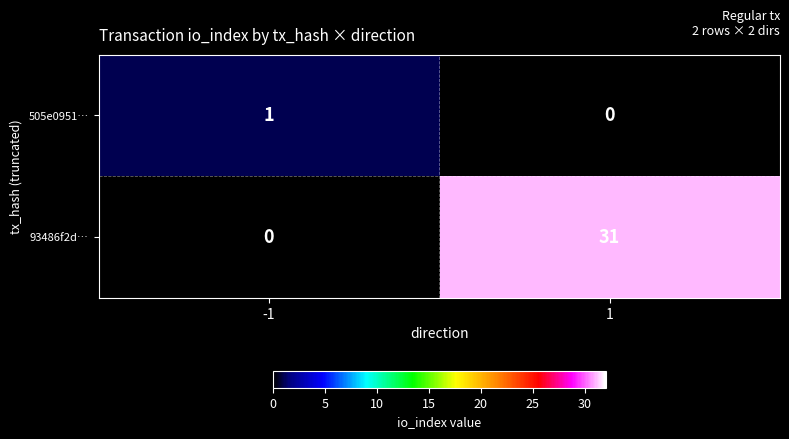

Is it true that 93486f2d… equals 31 at 1?

True